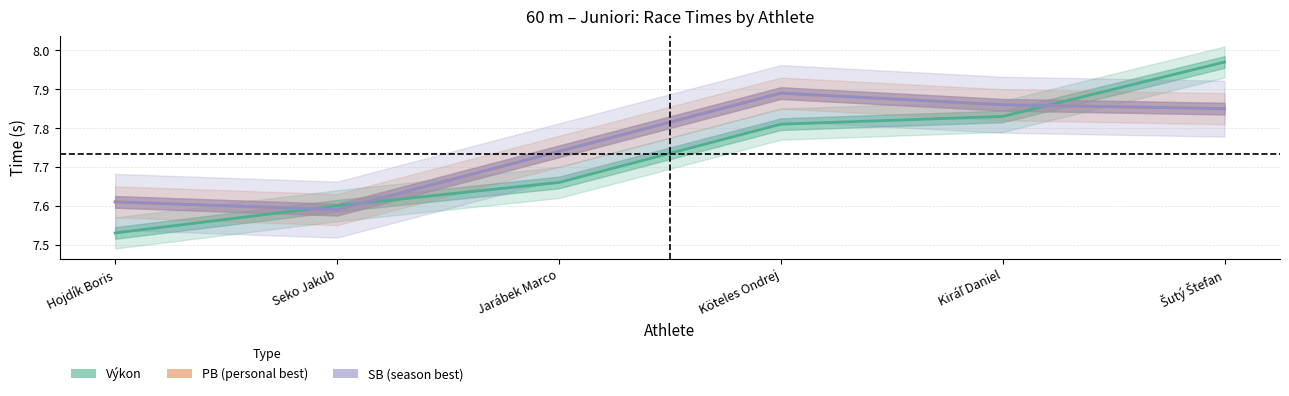

Reading left to right, list all the values displayed in this chart.

Výkon: 7.5	7.6	7.7	7.8	7.8	8.0
PB: 7.6	7.6	7.7	7.9	7.9	7.8
SB: 7.6	7.6	7.7	7.9	7.9	7.8